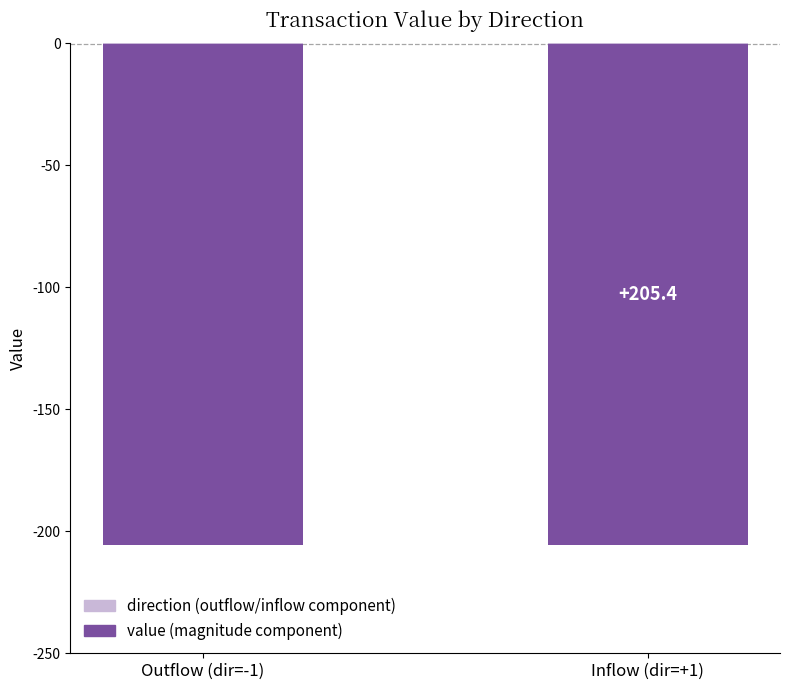

What is the value of the direction bar at the 2nd from the left?

-0.1